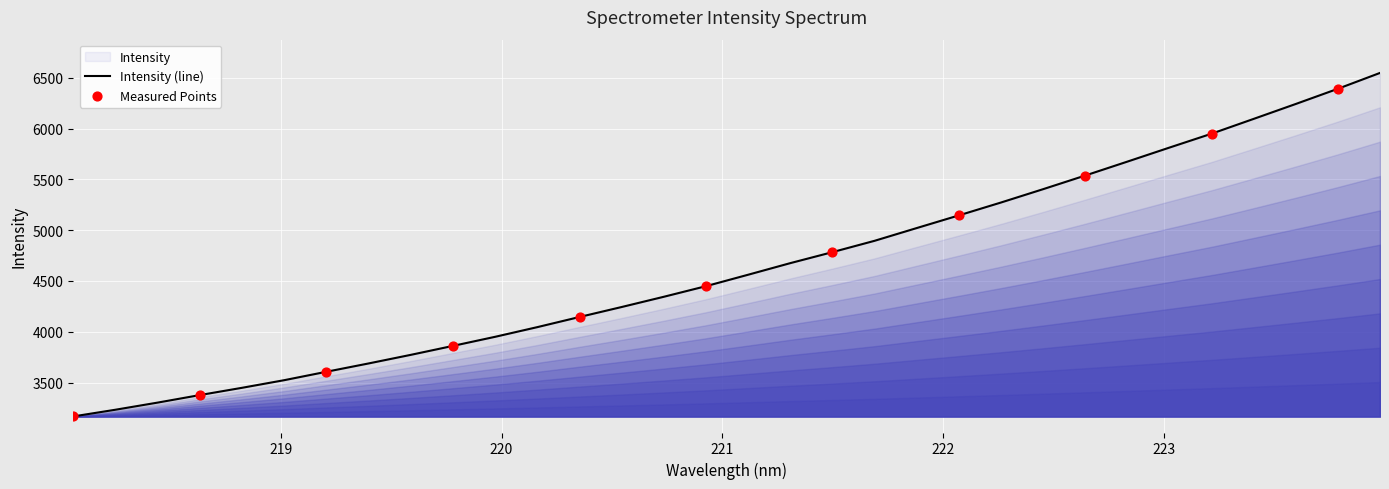

Approximately how many times larger is the value at 219.7801 compared to 220.5444?

0.9